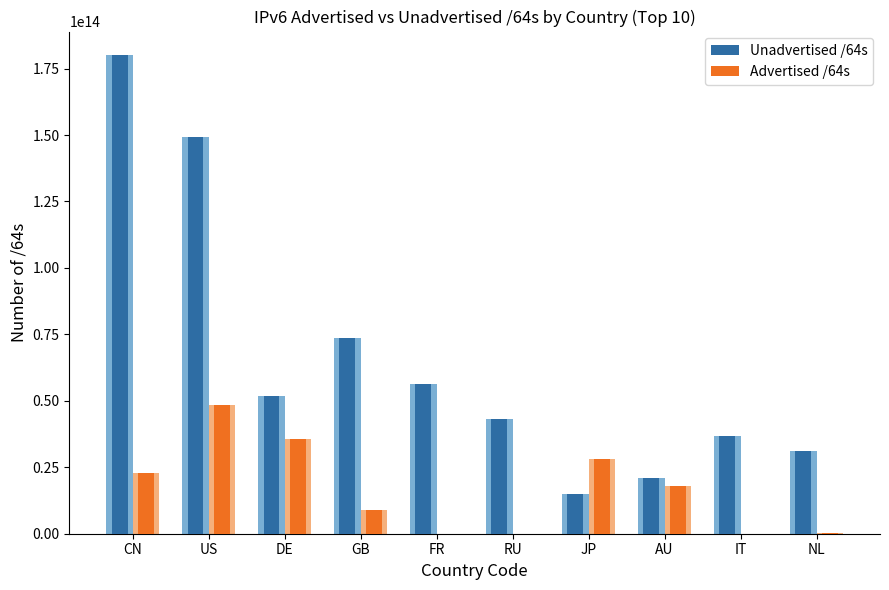

Rank the series at US from highest to lowest value.

Unadvertised /64s, Advertised /64s